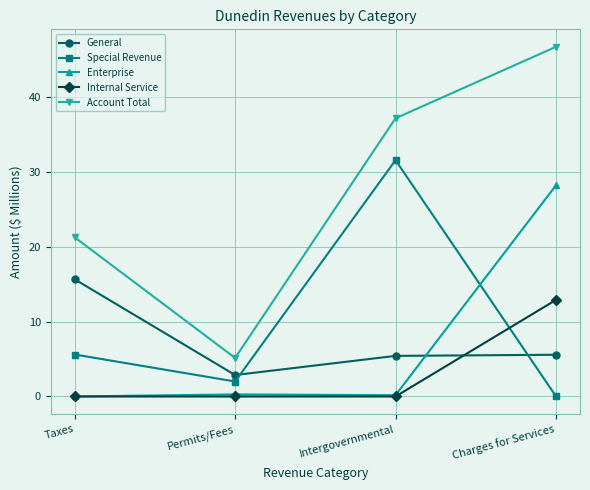

How many values in the General series are below 5?

1